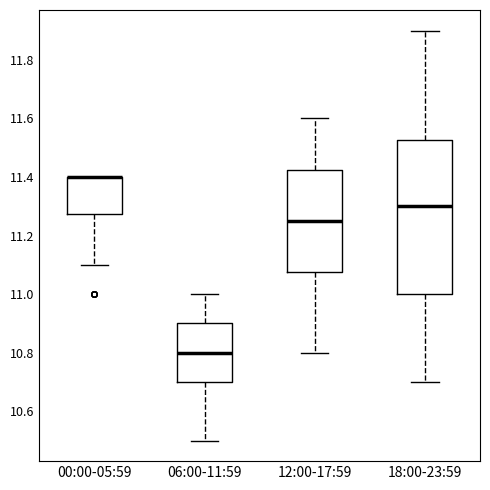

Where is the lower edge of the box for 12:00-17:59 on the y-axis? The values are not printed on the chart, so give them approximately, as read against the axis.

11.08